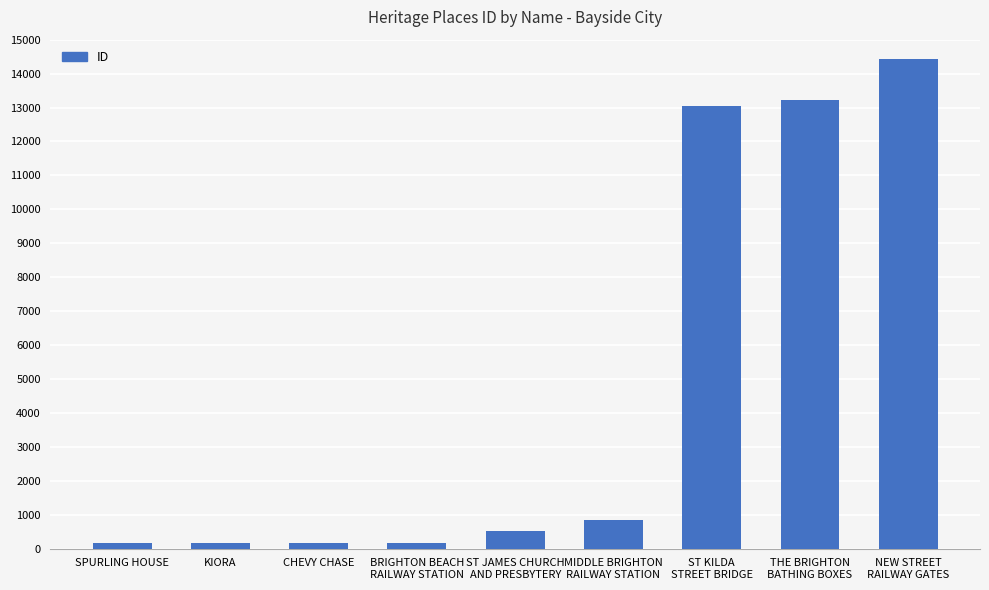

Does the chart contain any negative values?

No